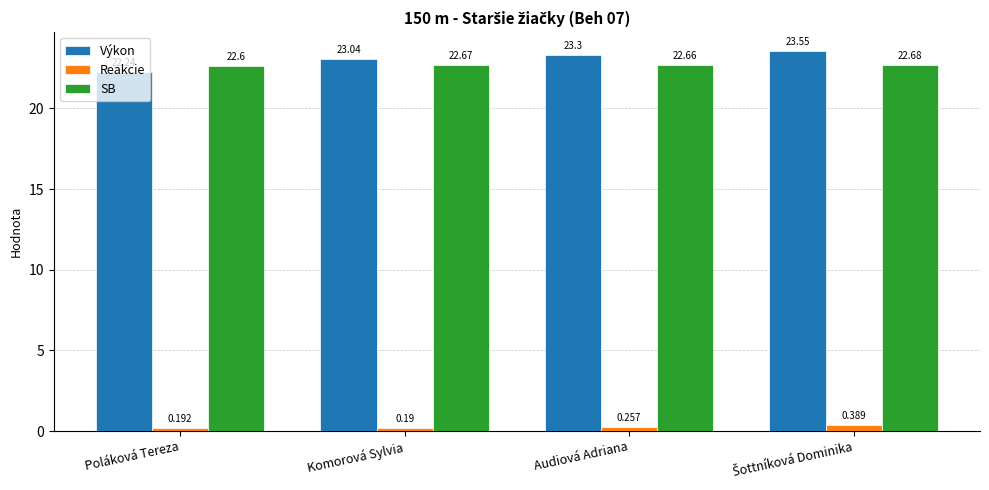

What is the difference between the maximum and minimum values in the Výkon series?

1.3